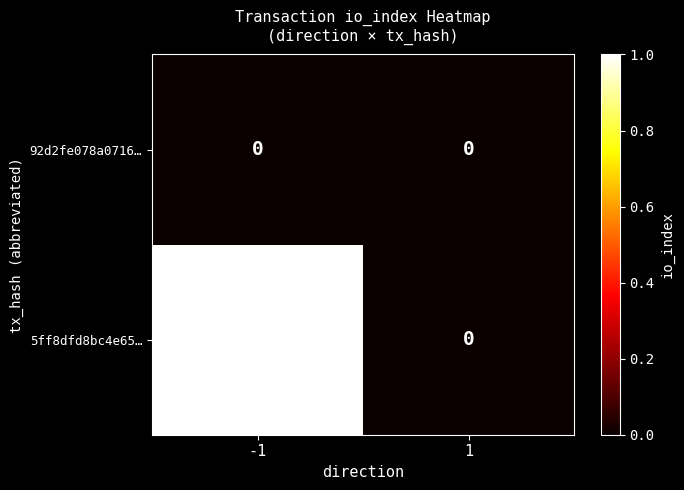

The value of 92d2fe078a0716… at 1 is 0. True or false?

True